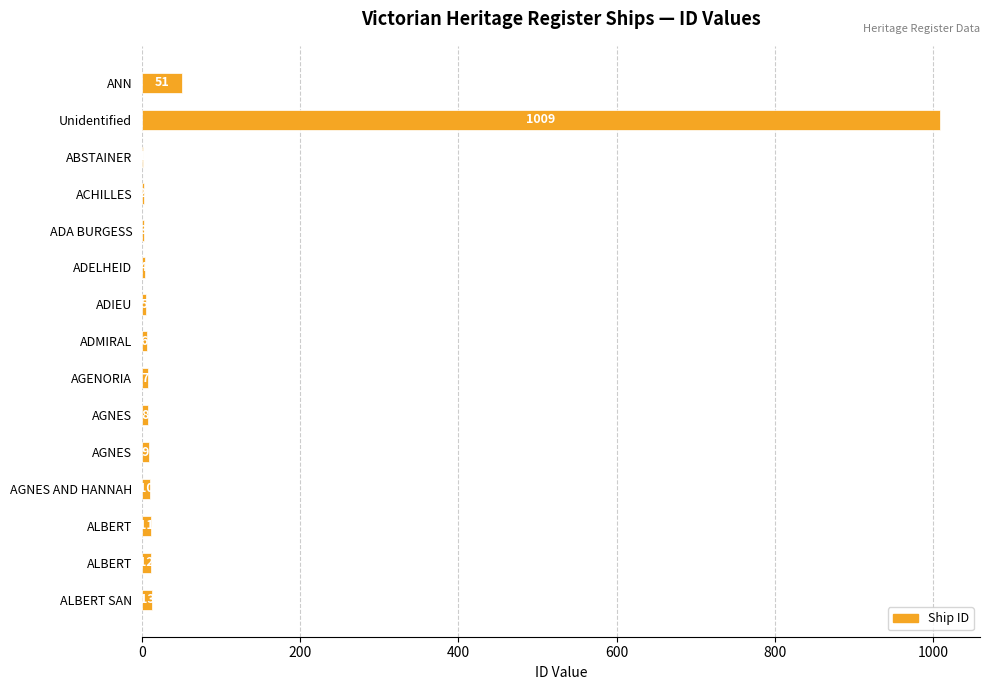

How many data points does each series have?

15